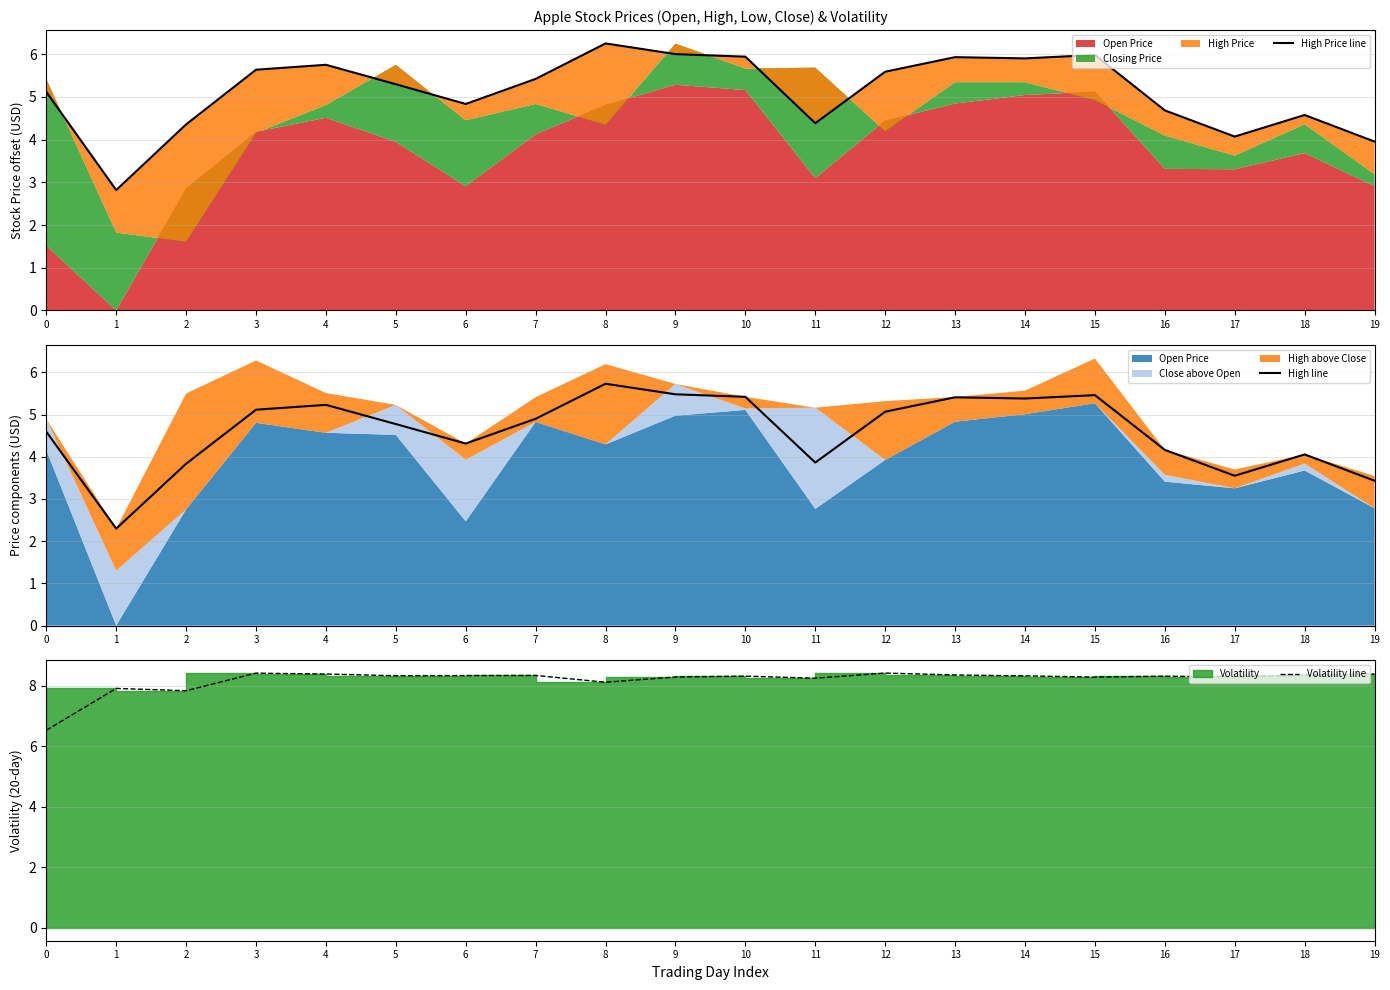

What is the difference between the maximum and minimum values in the Volatility line series?

1.9